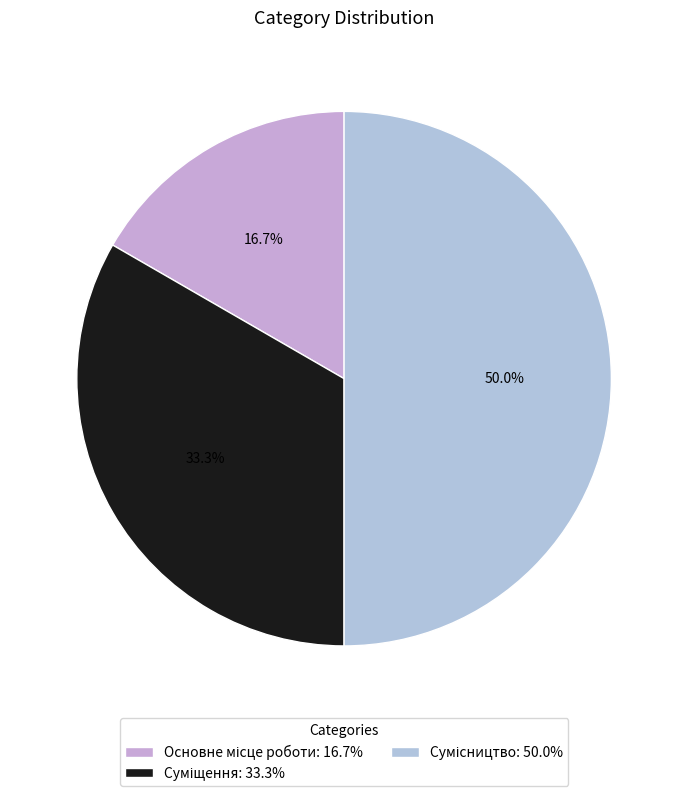

To the nearest percent, what percentage of the pie is Суміщення?

33%